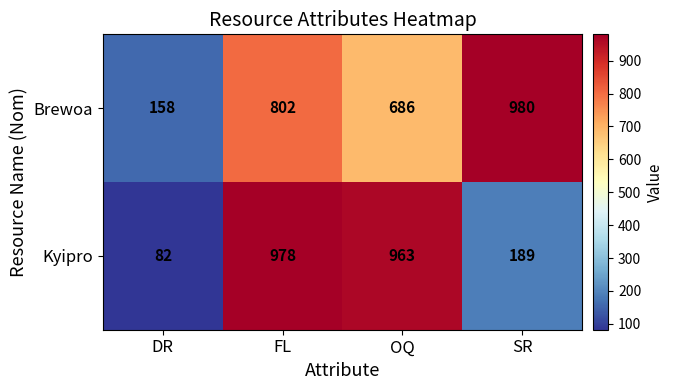

What is the difference between the second highest and second lowest values in the Brewoa series?

116